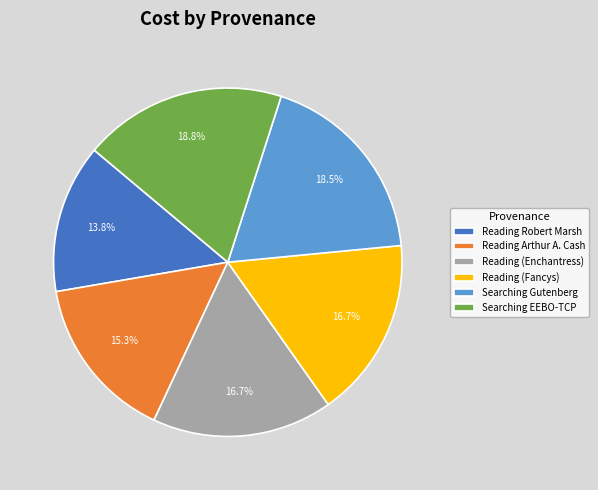

Is there a majority slice in this chart?

No